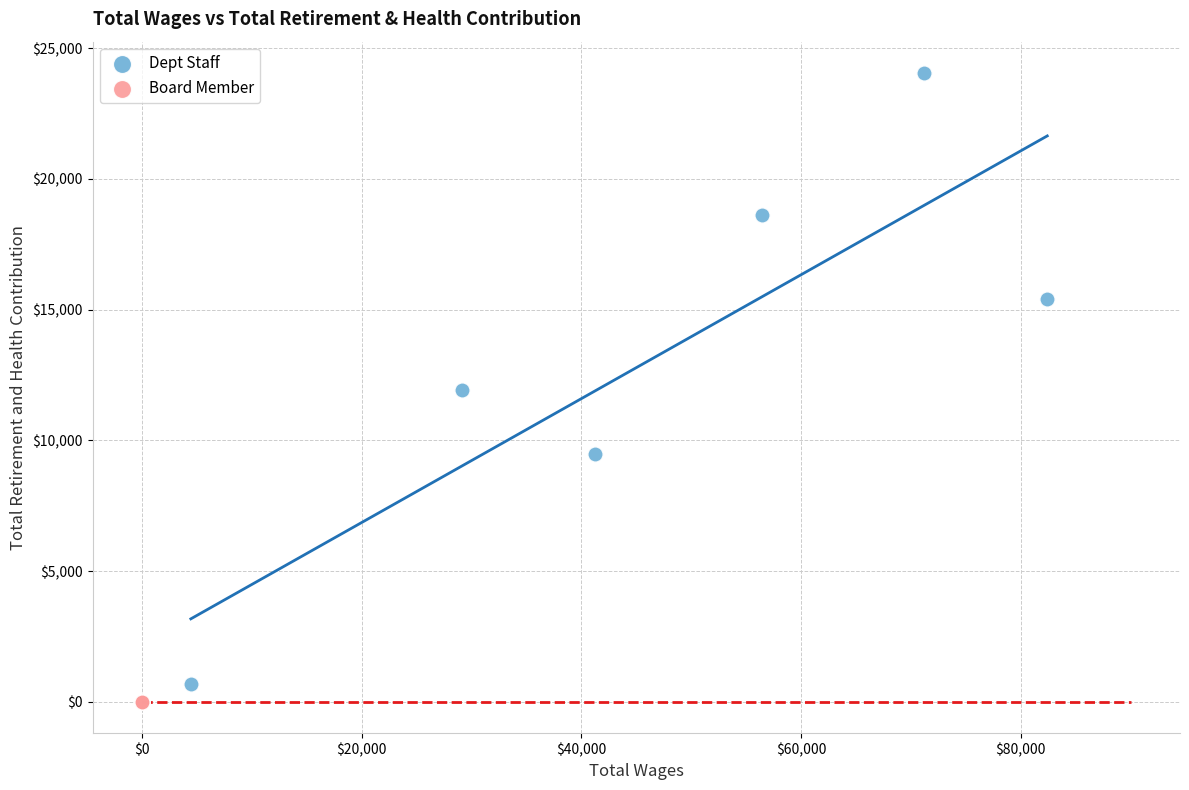

Which series reaches the maximum Y coordinate?

Dept Staff